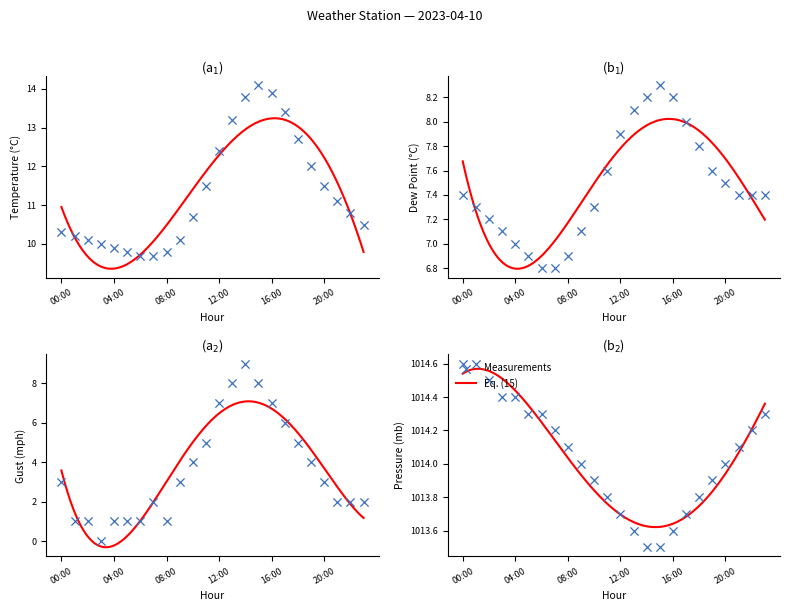

Which series contains the lowest Y value?

gust_mph